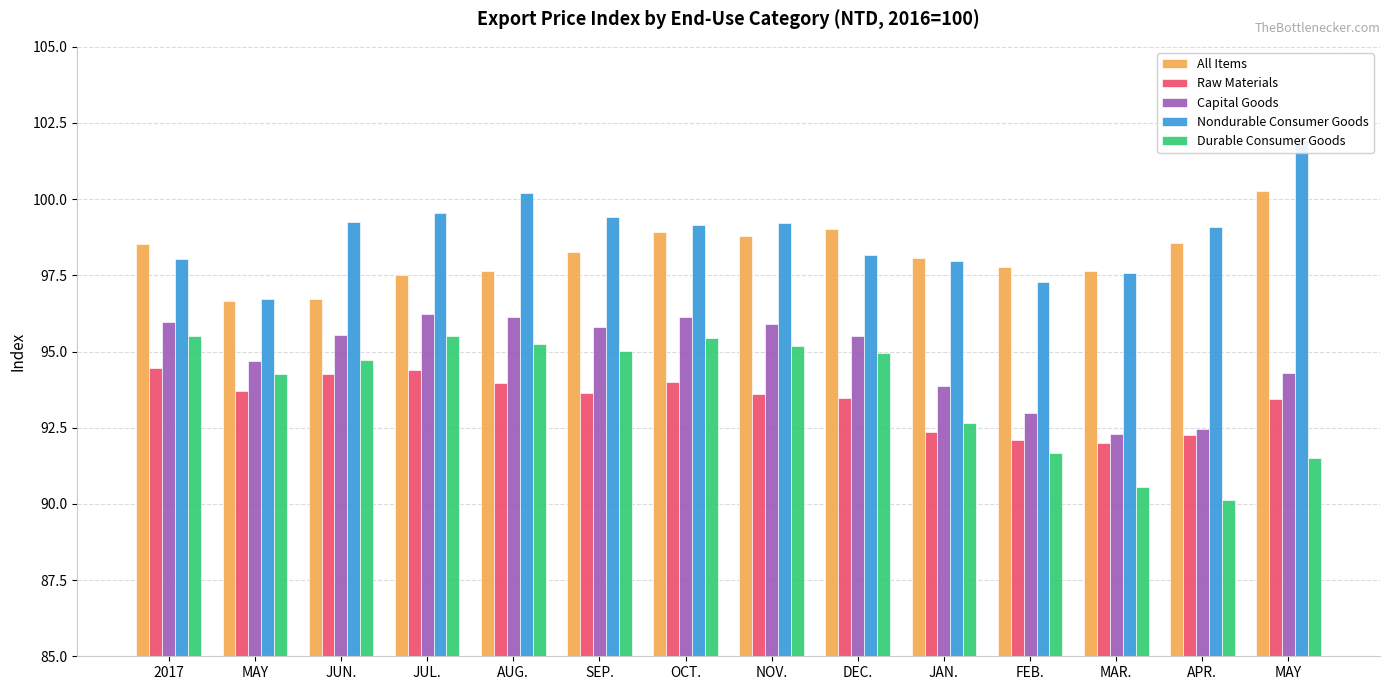

Which has a higher value, 2017 or JUL.?

2017